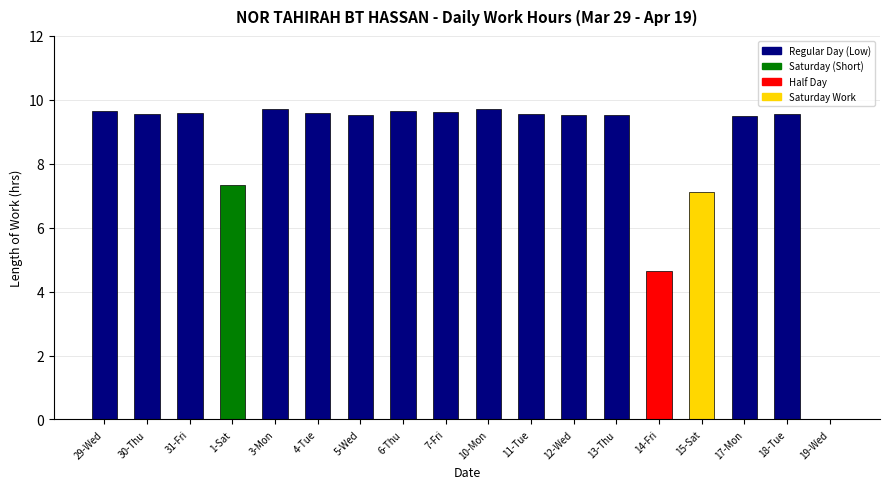

Where is the data nearest to the value 4?

14-Fri